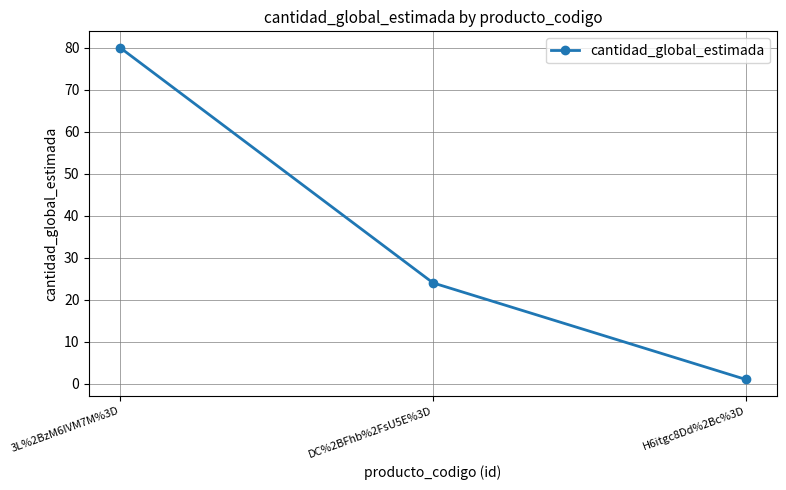

At which category does the chart reach its peak across all series?

3L%2BzM6IVM7M%3D